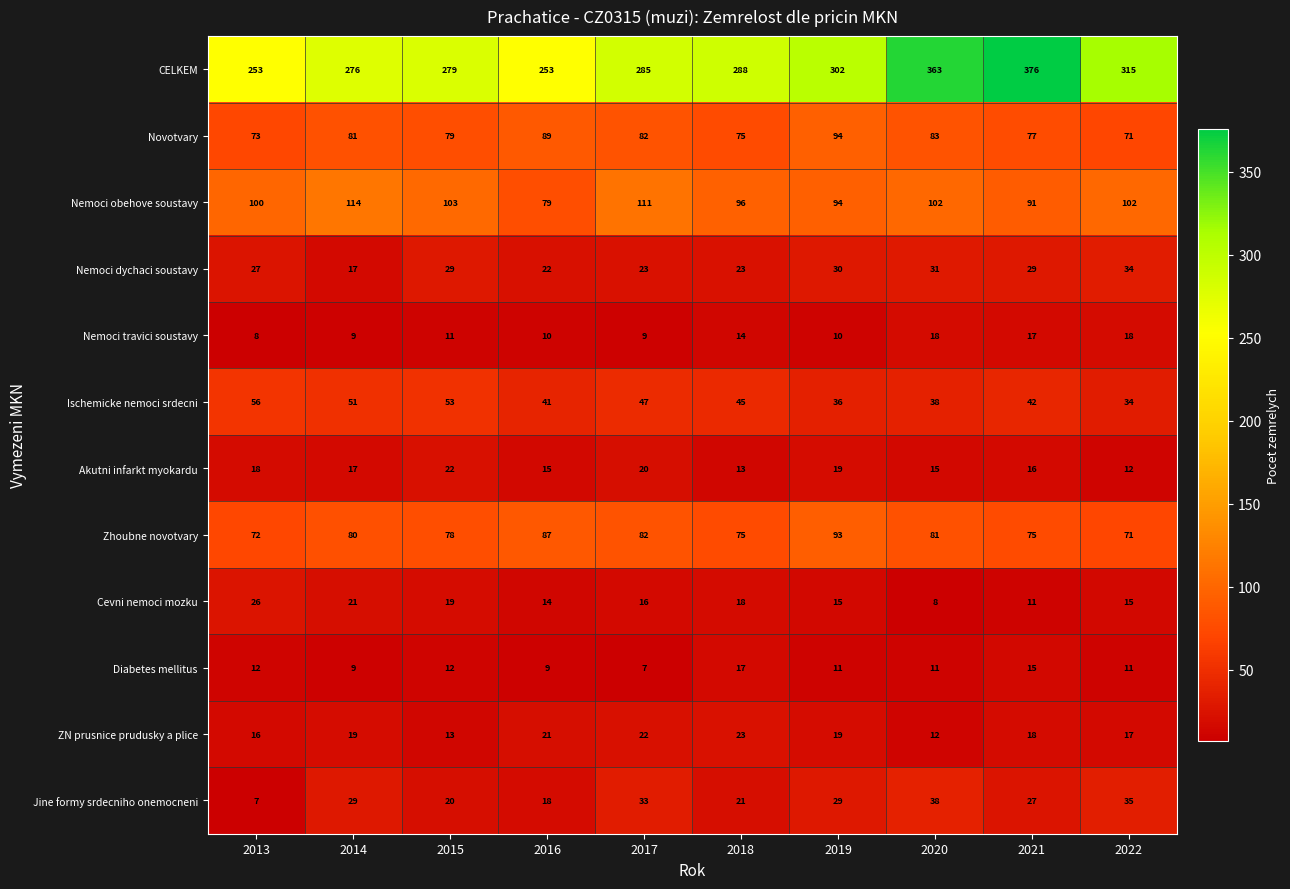

The Nemoci dychaci soustavy series shows 30 at 2019. True or false?

True